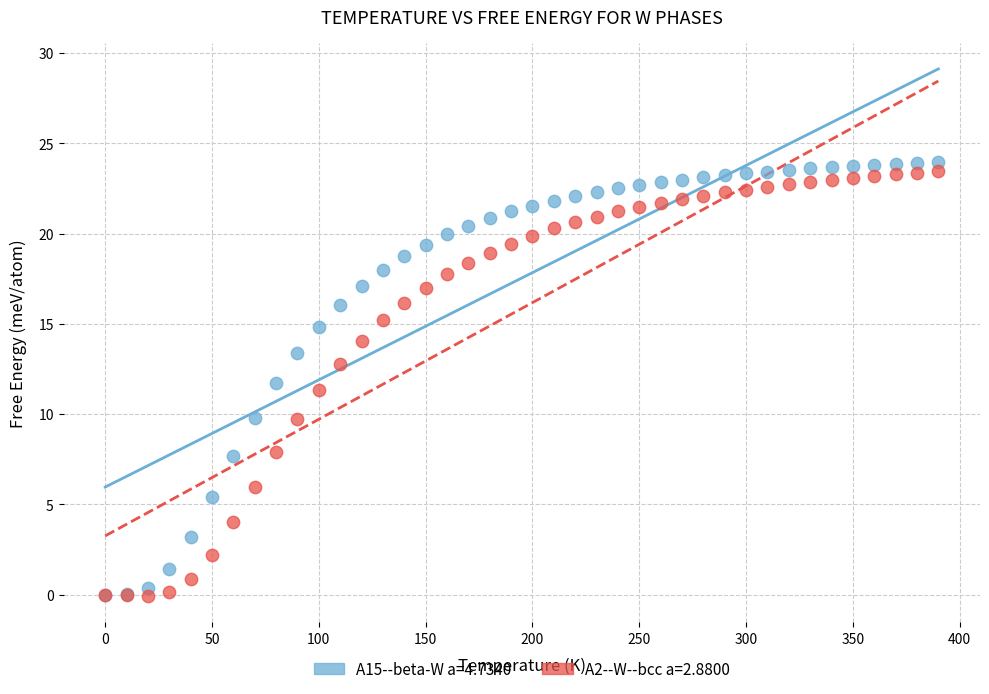

What are all the series names shown in the legend?

A15--beta-W a=4.7340, A2--W--bcc a=2.8800